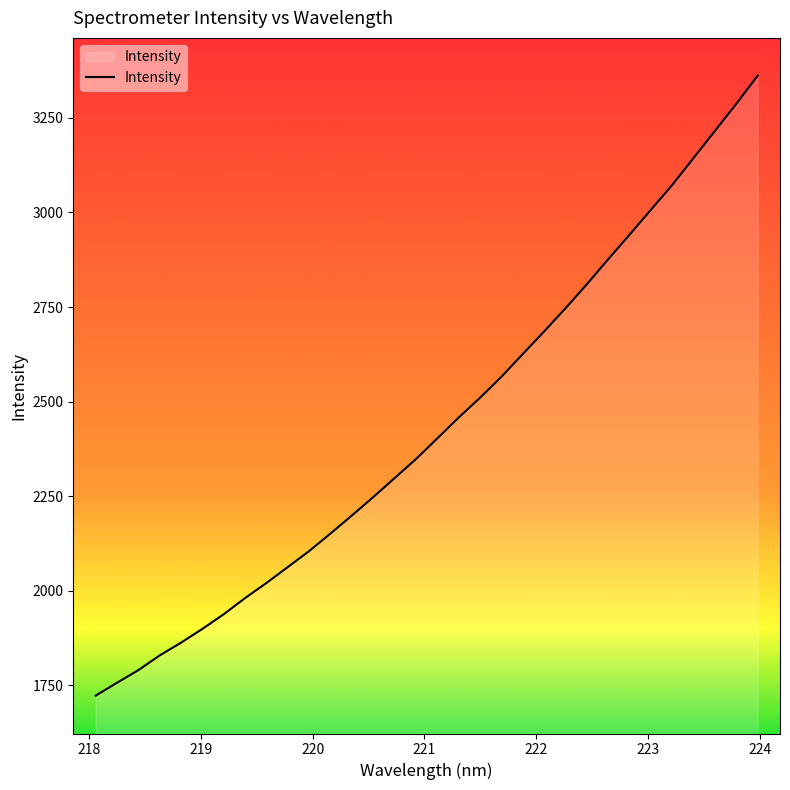

What is the difference between the maximum and minimum values?

1639.0